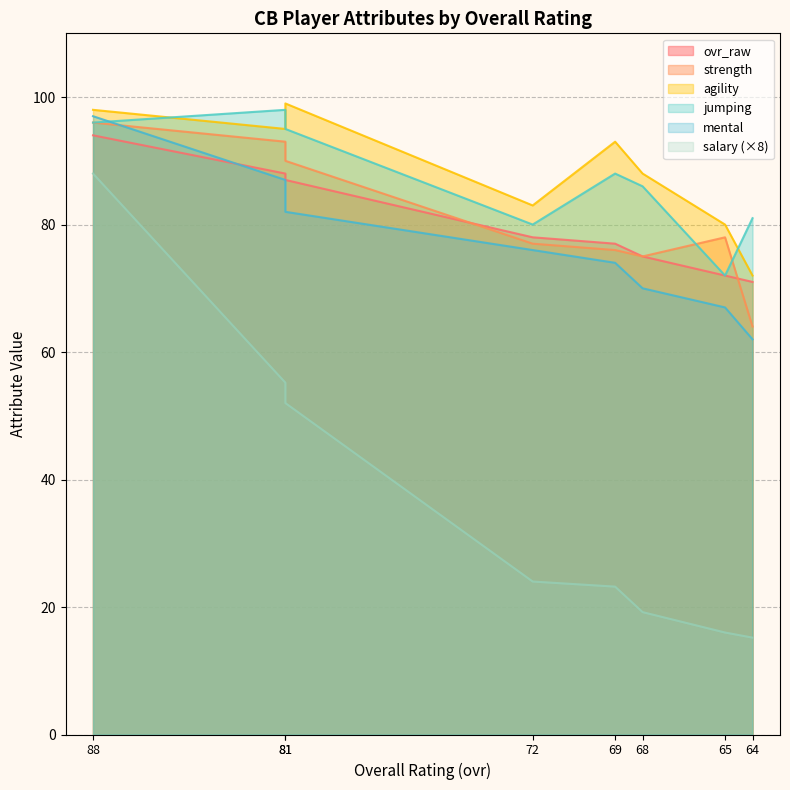

At 64, list the series in order from largest to smallest.

jumping, agility, ovr_raw, strength, mental, salary